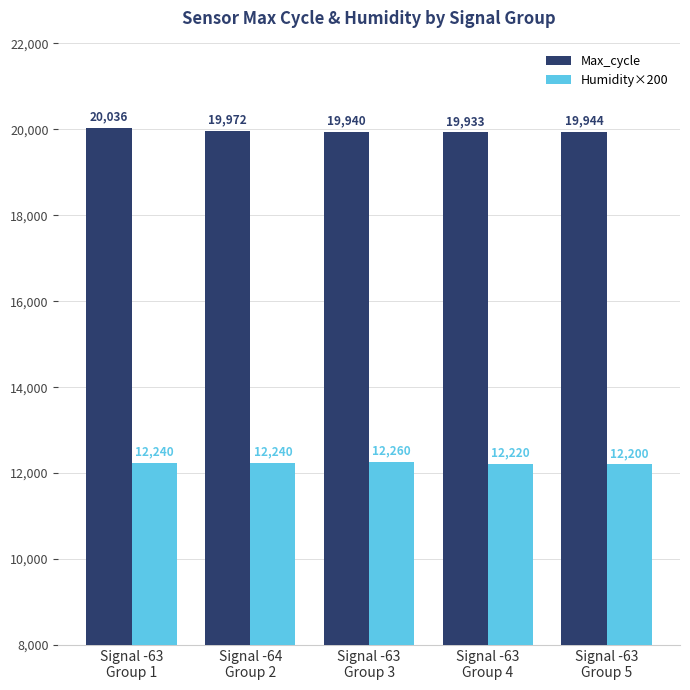

How many Humidity×200 values are between 12220 and 12240?

3